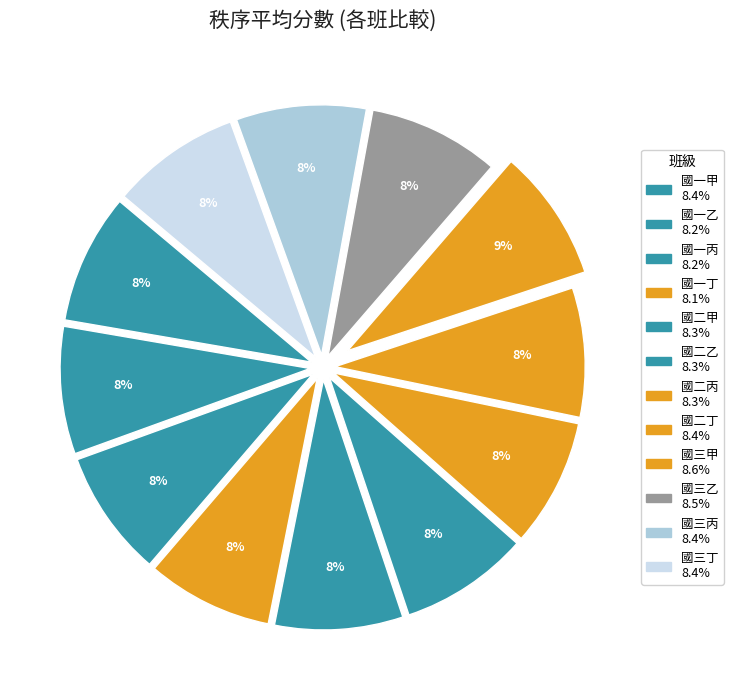

Which category has the biggest portion of the pie?

國三甲